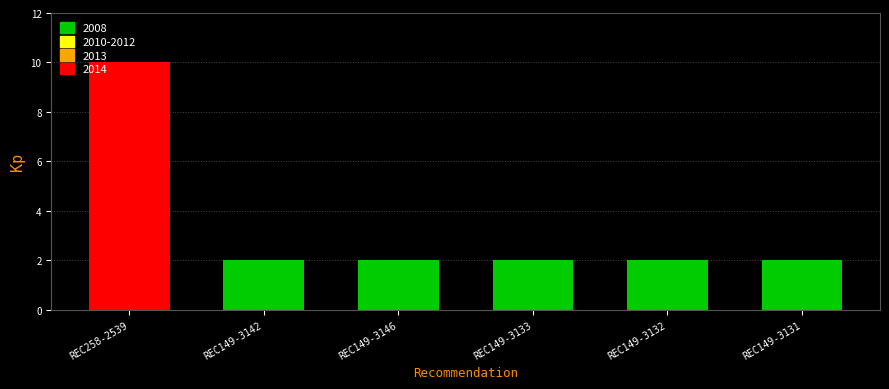

What is the greatest value displayed?

10